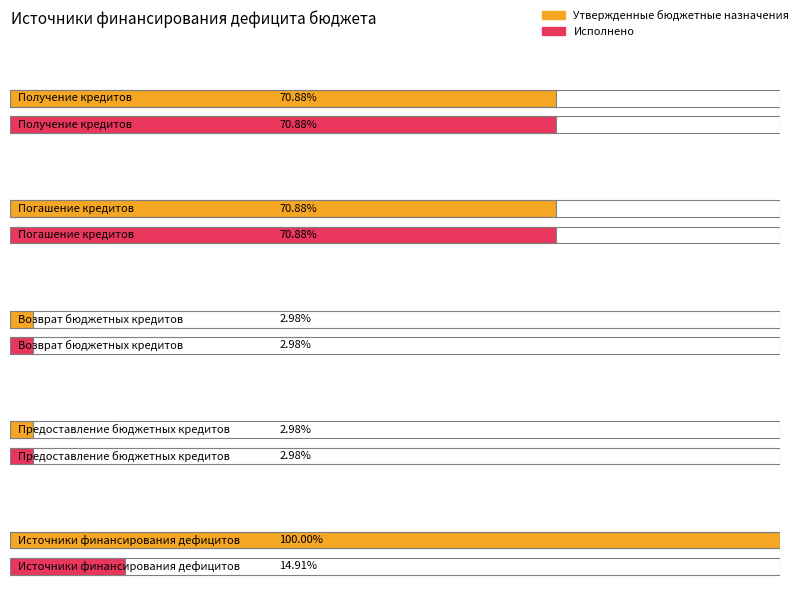

At how many categories does at least one series exceed -24164470?

4